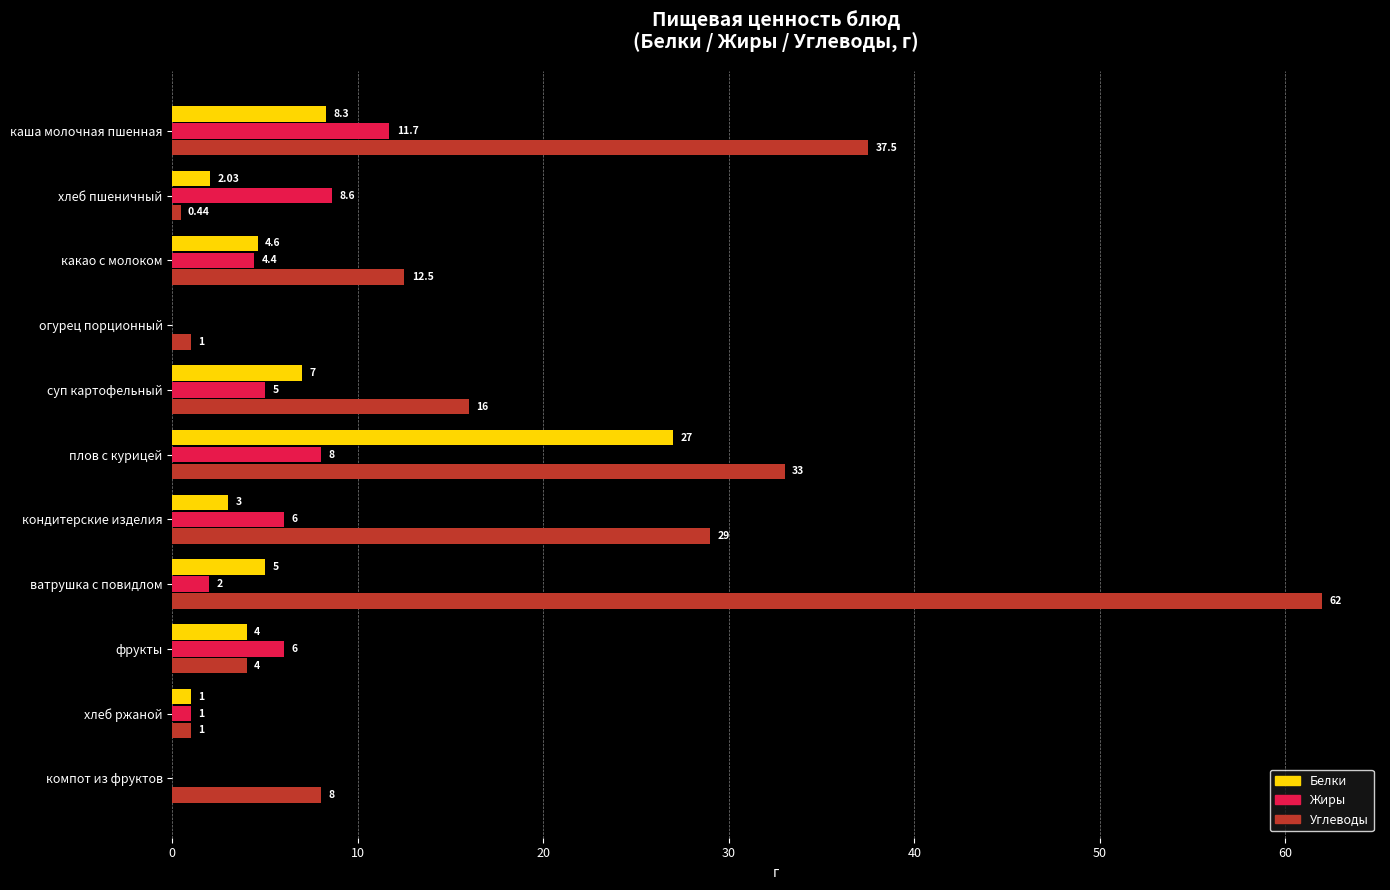

What is the sum of the Жиры values at фрукты and плов с курицей?

14.0